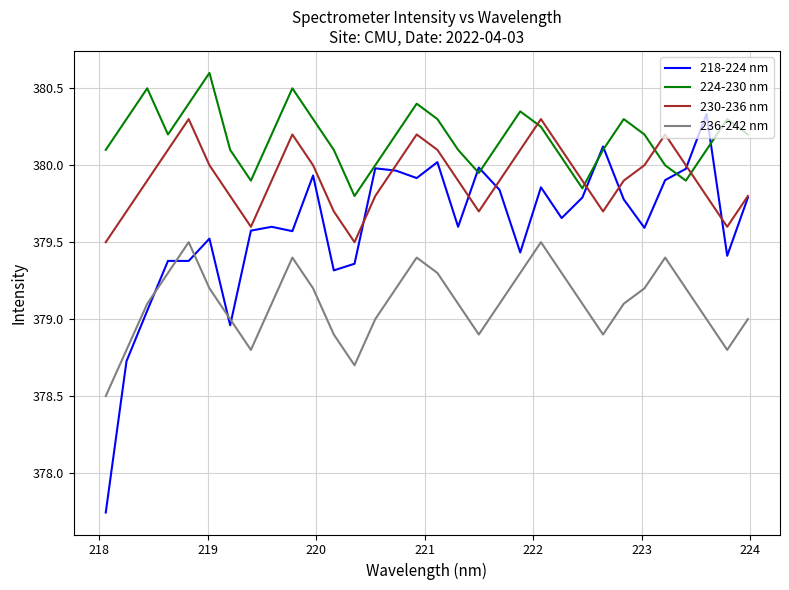

Which series has the largest total across all categories?

224-230 nm